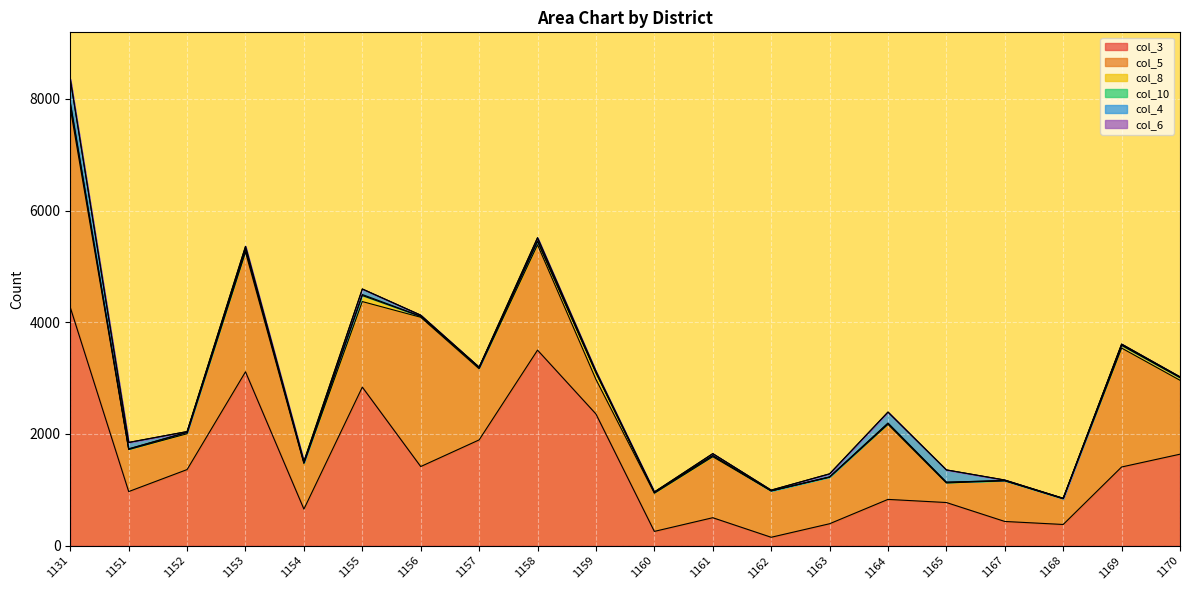

At 1163, list the series in order from smallest to largest.

col_6, col_10, col_8, col_4, col_3, col_5